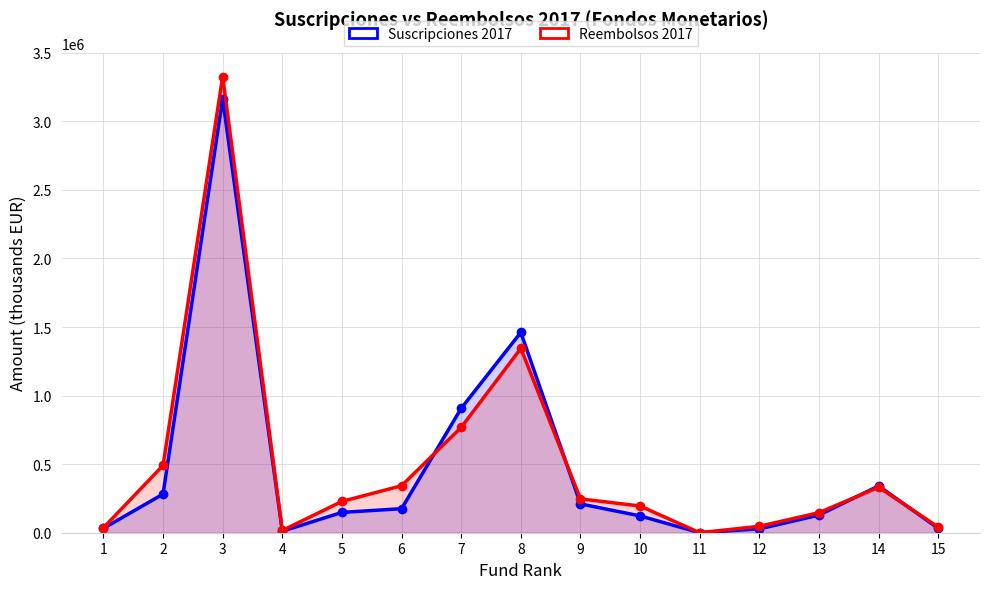

How many values in the Suscripciones 2017 series exceed 148206?

7